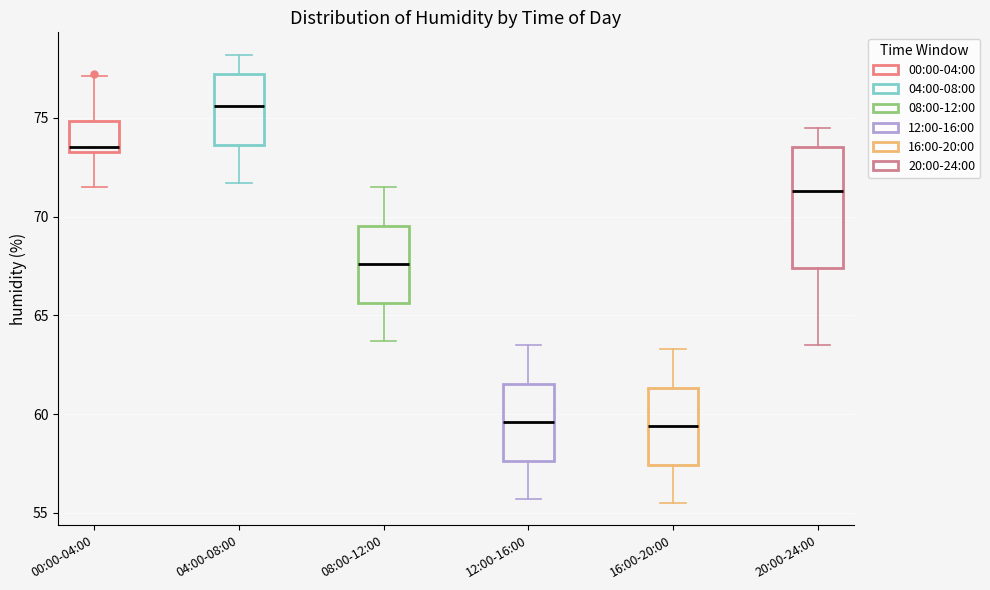

Reading left to right, transcribe this box plot: for each box, give where its median line is, the range the box spans, and where its two whiskers end, as read against the y-axis. The values are not printed on the chart, so give them approximately, as read against the axis.

00:00-04:00: median 73.5 (just above the box's lower edge), box 73.5 to 75.0, whiskers 71.5 to 77.0
04:00-08:00: median 75.5, box 73.5 to 77.0, whiskers 71.5 to 78.0
08:00-12:00: median 67.5, box 65.5 to 69.5, whiskers 63.5 to 71.5
12:00-16:00: median 59.5, box 57.5 to 61.5, whiskers 55.5 to 63.5
16:00-20:00: median 59.5, box 57.5 to 61.5, whiskers 55.5 to 63.5
20:00-24:00: median 71.5, box 67.5 to 73.5, whiskers 63.5 to 74.5